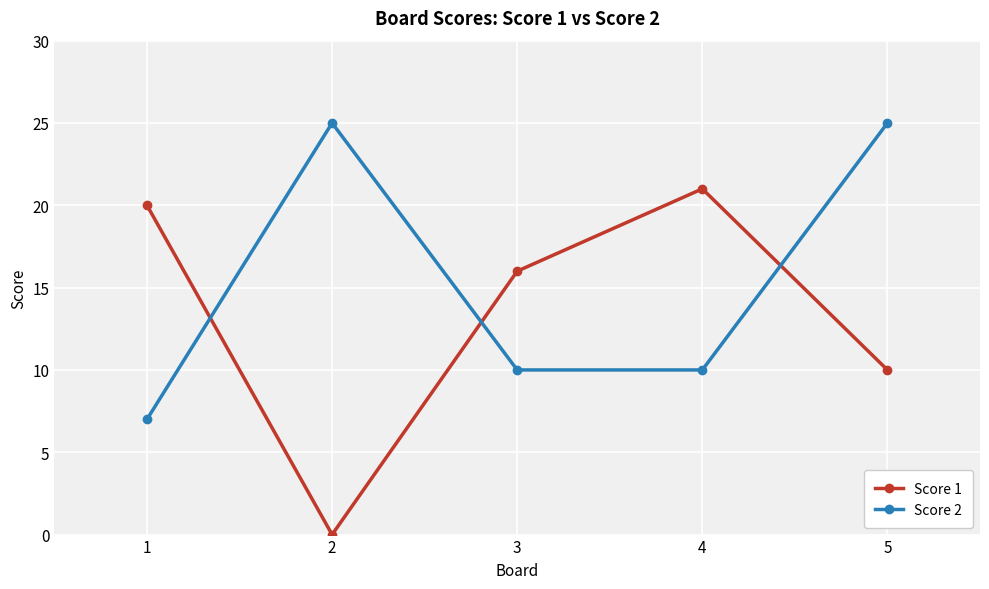

Is the value of Score 1 at 4 greater than the value of Score 2 at 4?

Yes